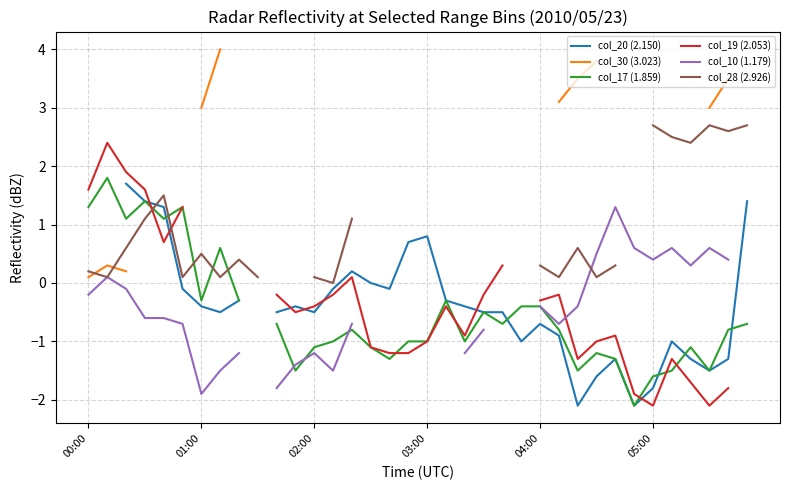

True or false: col_30 (3.023) and col_20 (2.150) cross at least once.

False